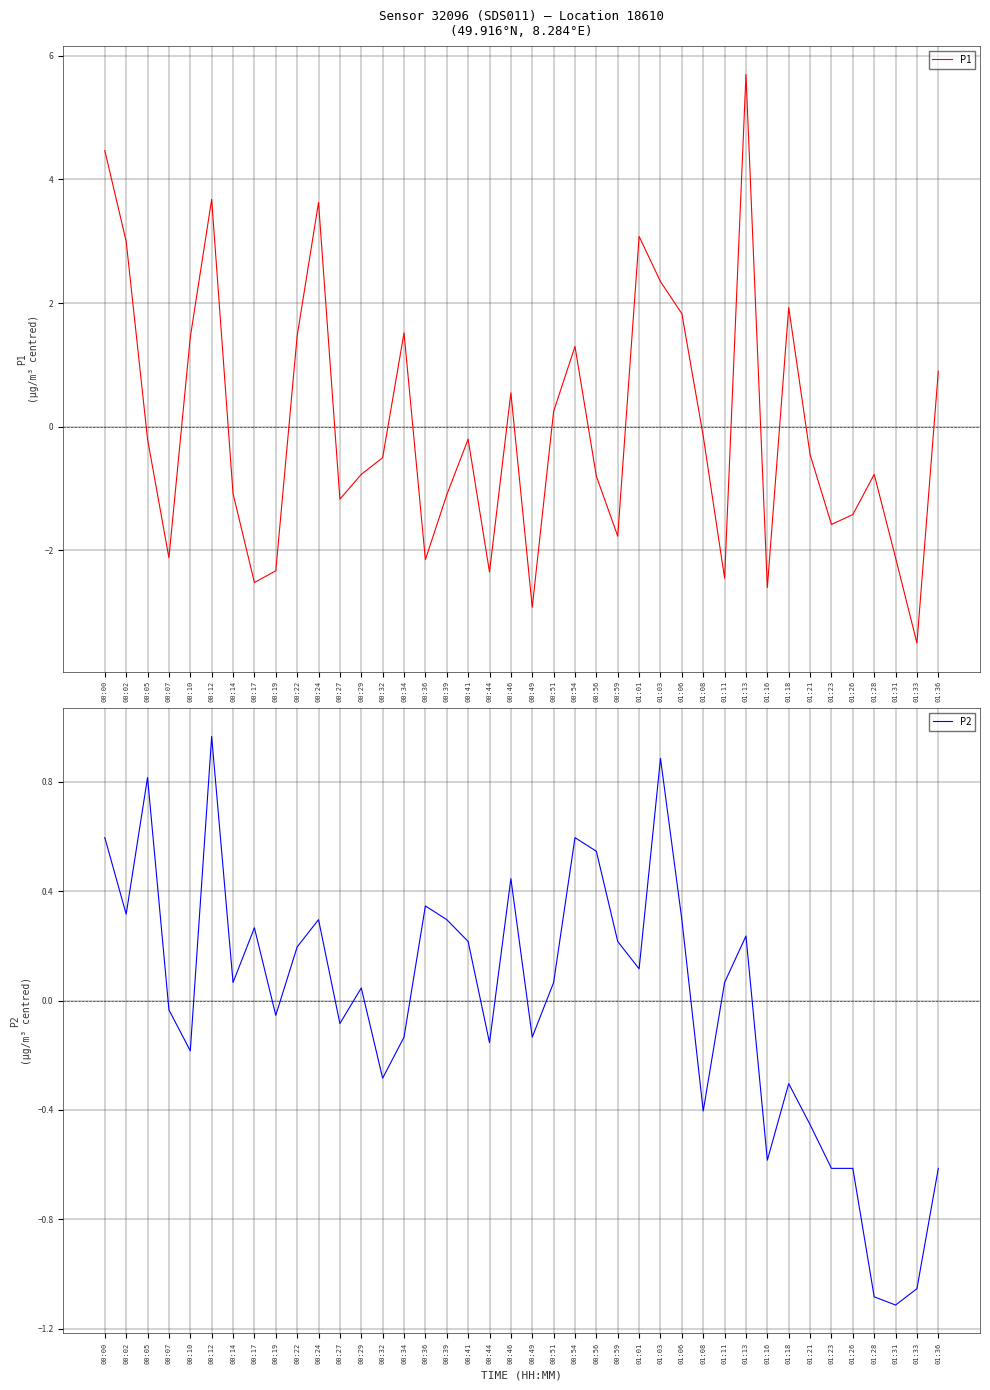

Where do P1 and P2 first cross each other?

00:02 and 00:05